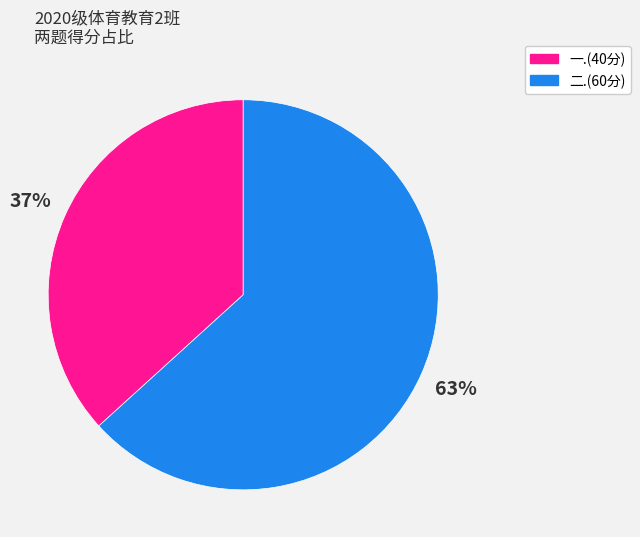

The 二.(60分) slice represents 63% of the pie. True or false?

True